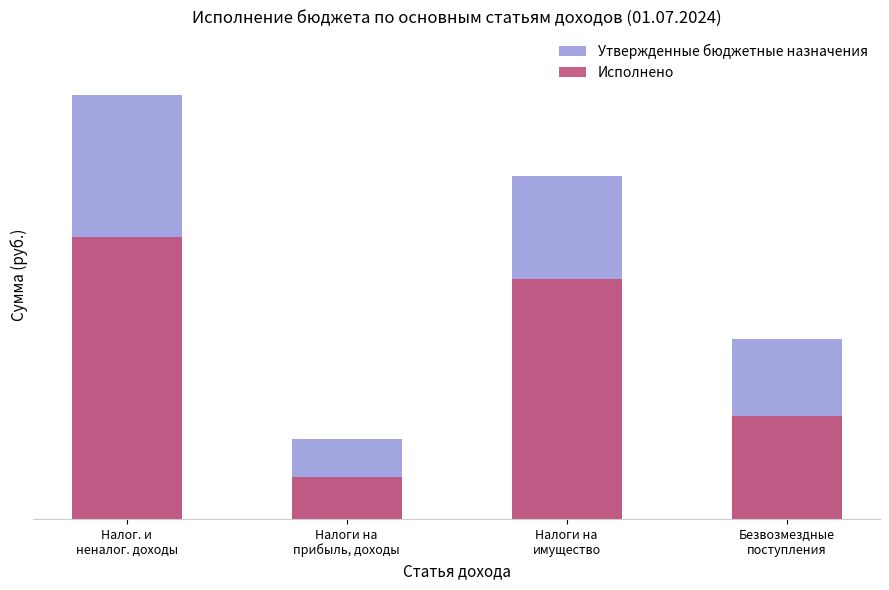

At which label does Исполнено first exceed 1554220?

Налог. и
неналог. доходы